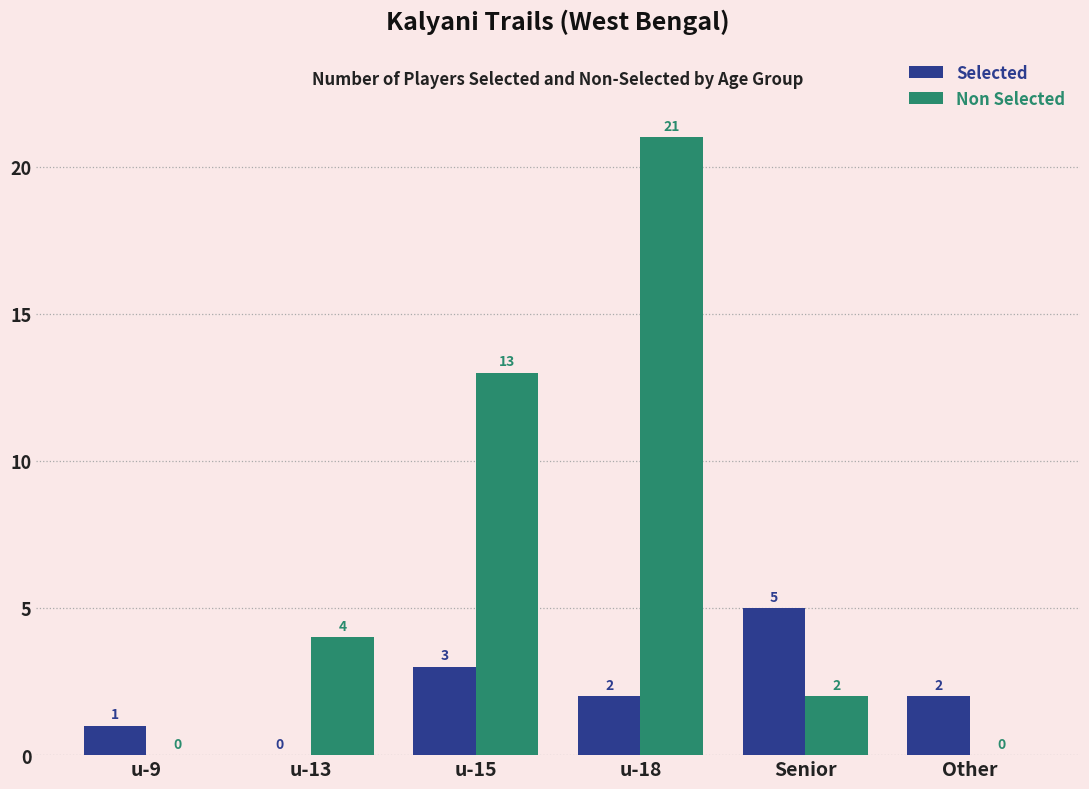

Are the bars horizontal?

No